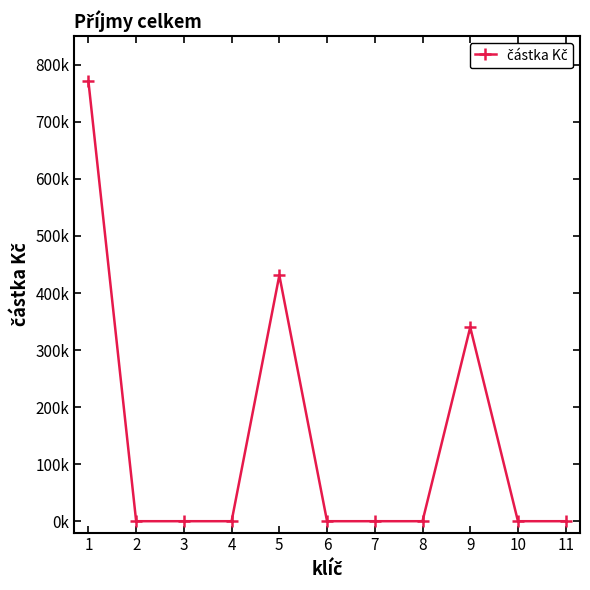

What is the maximum value shown in the chart?

771000